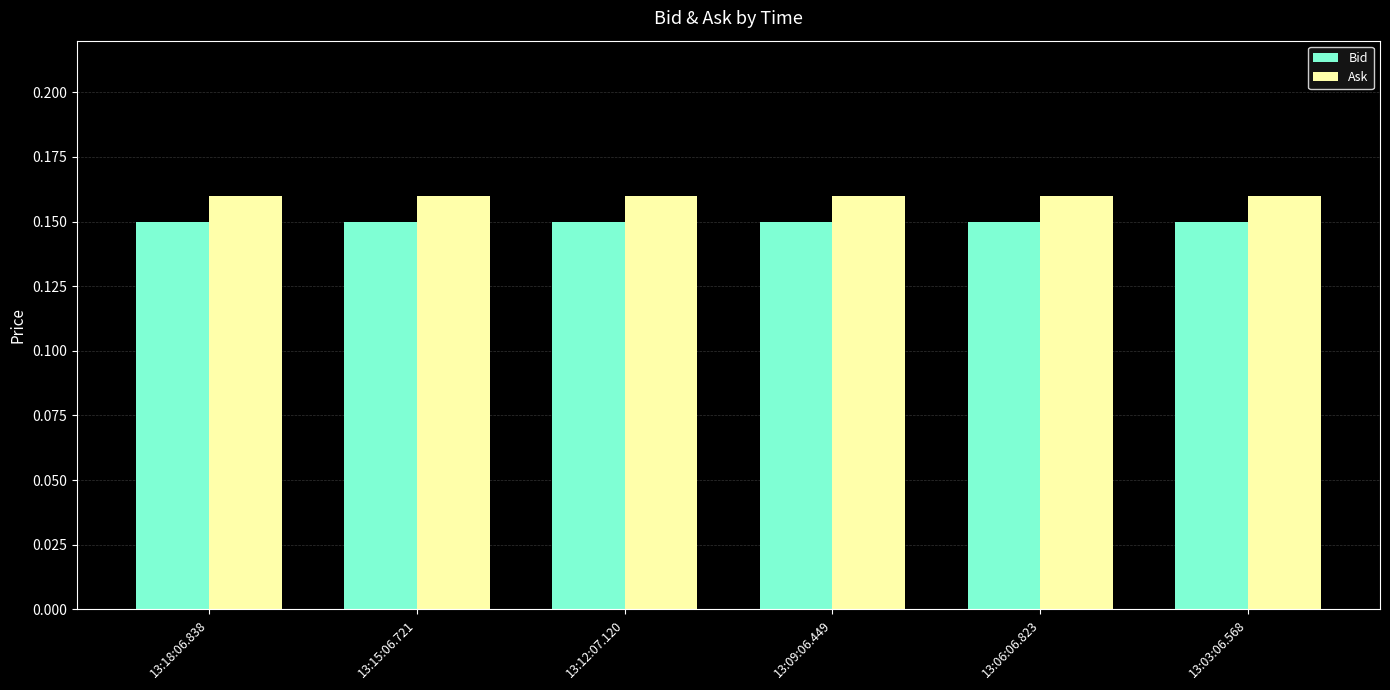

The Ask series shows 0.0 at 13:15:06.721. True or false?

False